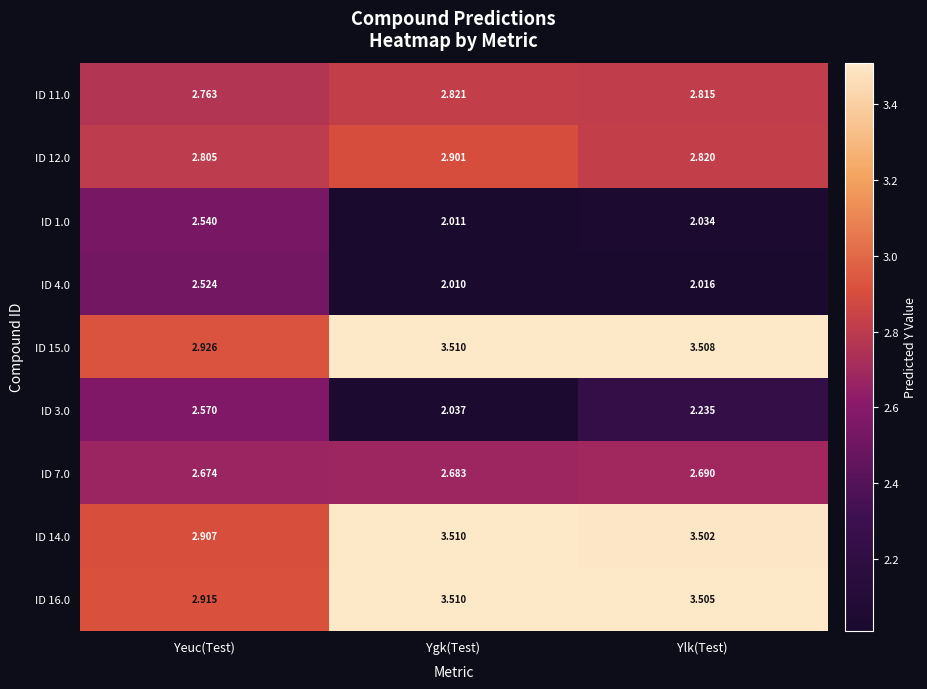

At which category is the sum across all series the highest?

Ylk(Test)